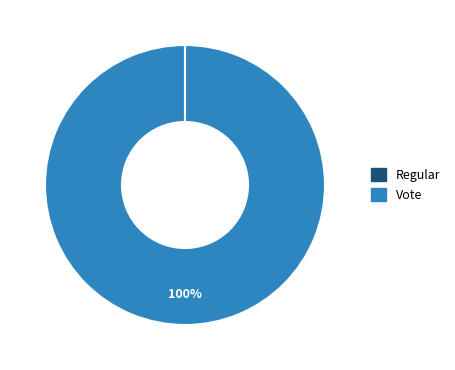

What percentage is the Vote slice, to the nearest percent?

100%